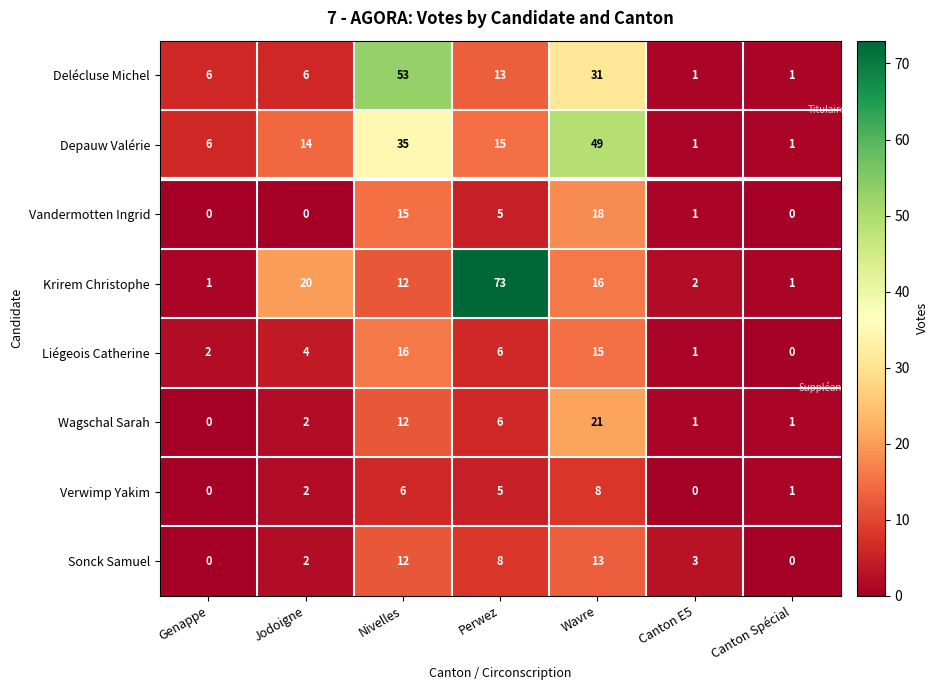

What is the sum of the Verwimp Yakim values at Wavre and Canton E5?

8